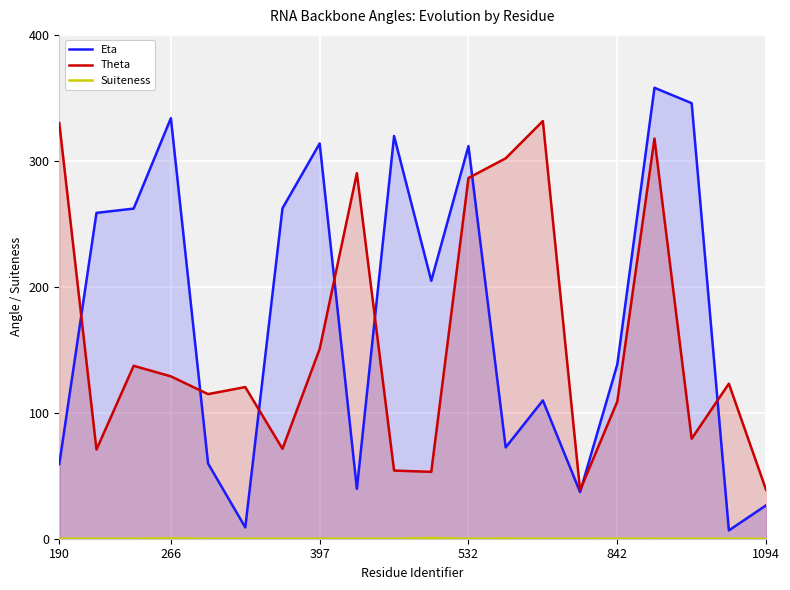

Where is Theta nearest to the value 185?

397